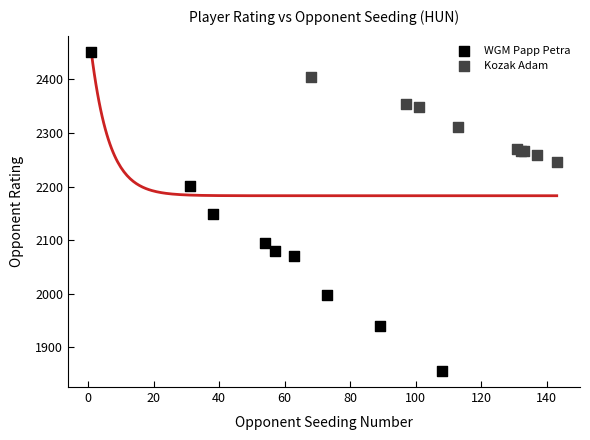

Which series has the widest spread of Y values?

WGM Papp Petra